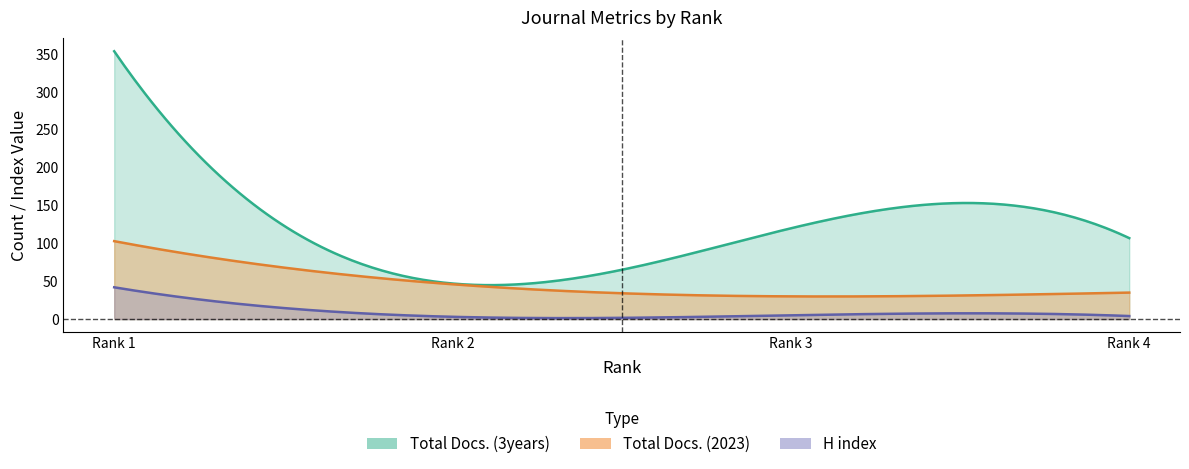

What is the maximum value shown in the chart?

354